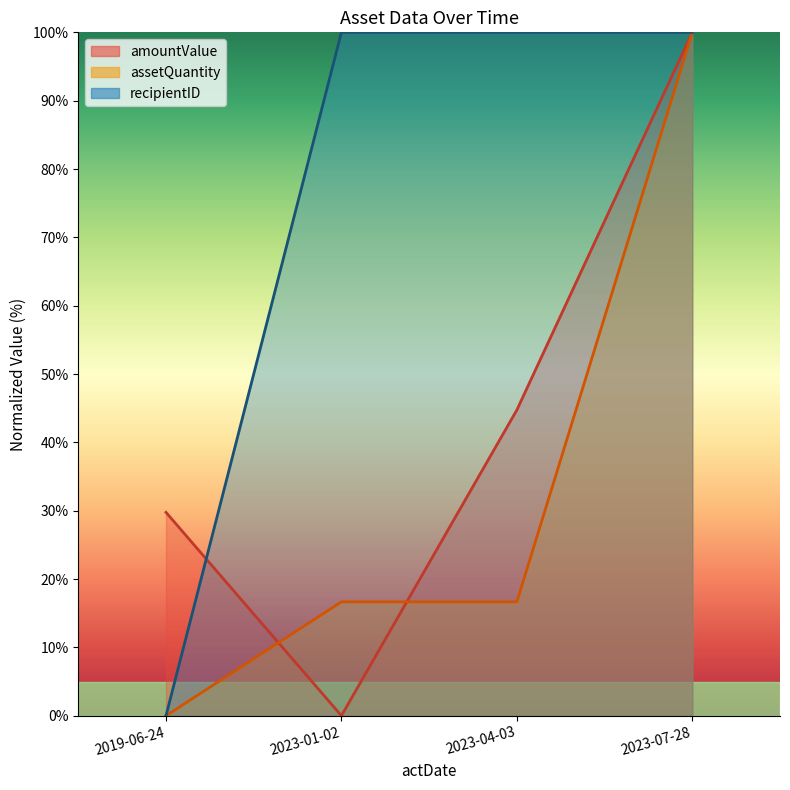

What is the difference between the maximum and minimum values in the recipientID_line series?

100.0